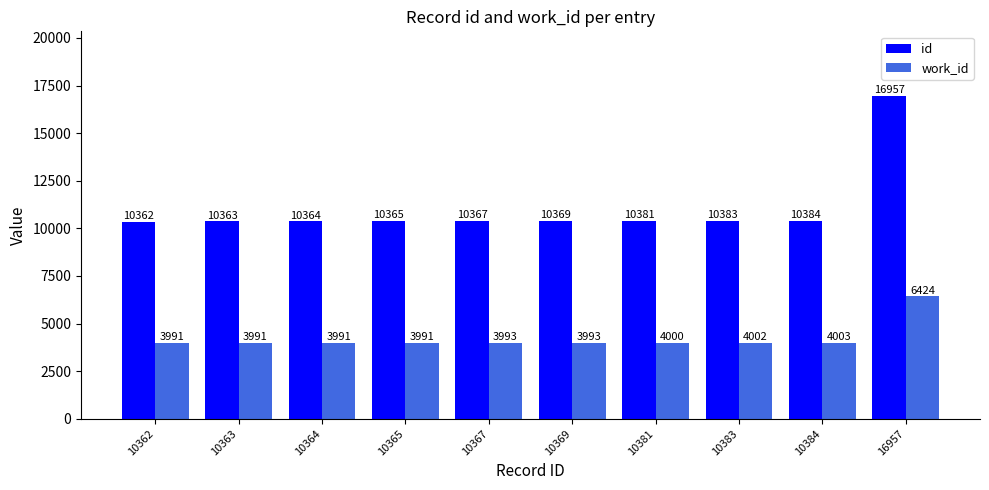

What are all the series names shown in the legend?

id, work_id